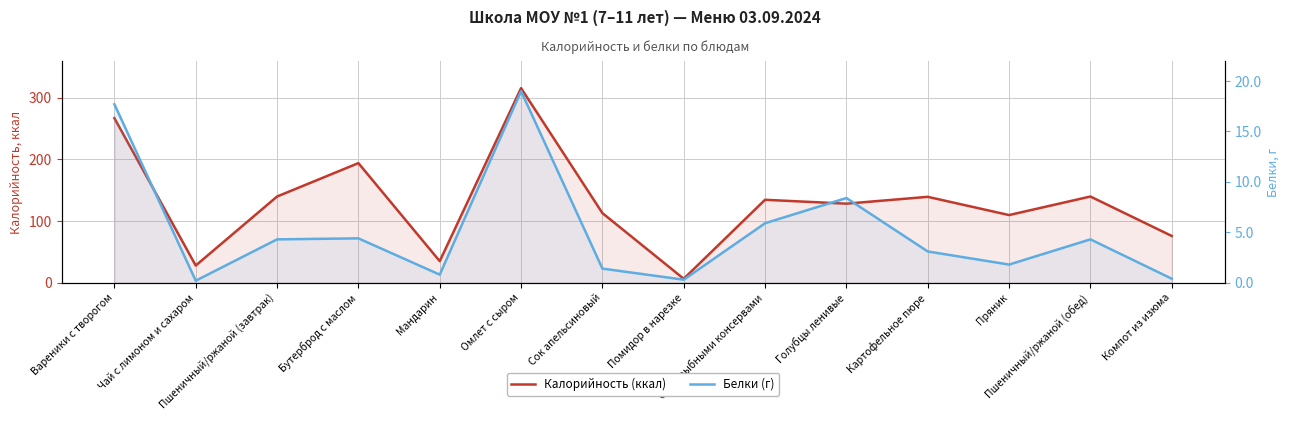

Rank the categories by Калорийность (ккал) value from highest to lowest.

Омлет с сыром, Вареники с творогом, Бутерброд с маслом, Пшеничный/ржаной (завтрак), Пшеничный/ржаной (обед), Картофельное пюре, Суп с рыбными консервами, Голубцы ленивые, Сок апельсиновый, Пряник, Компот из изюма, Мандарин, Чай с лимоном и сахаром, Помидор в нарезке